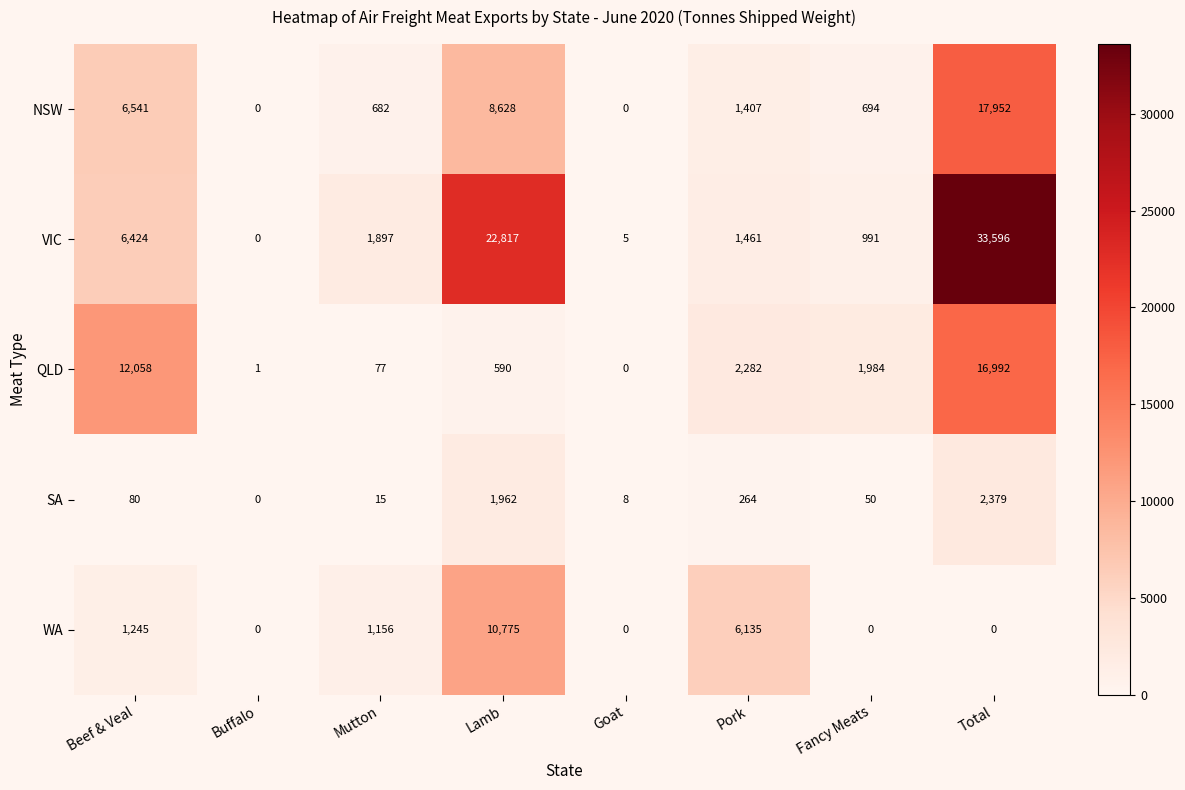

How many categories are shown in the chart?

8